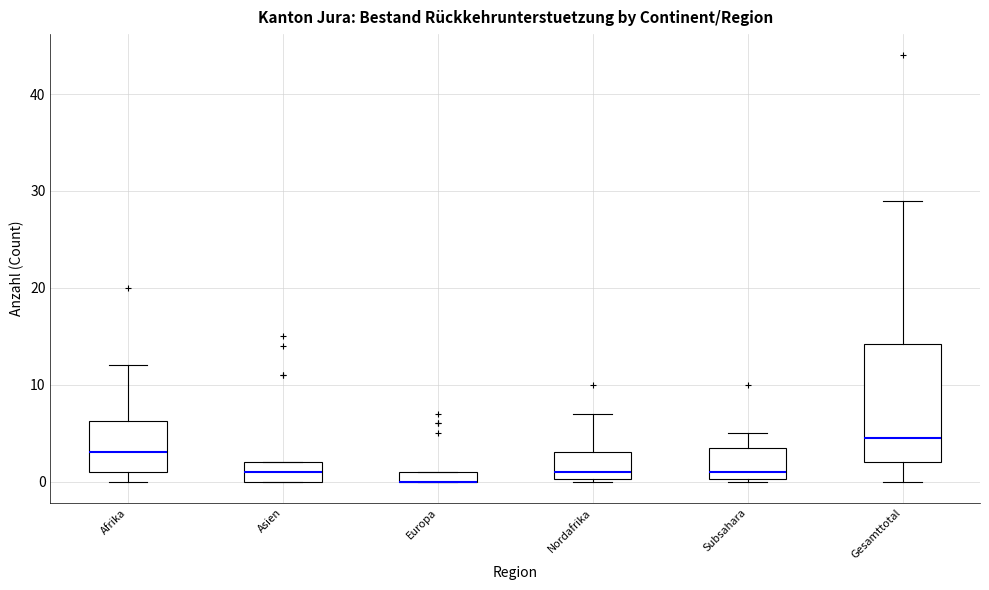

Where is the upper edge of the box for Nordafrika on the y-axis? The values are not printed on the chart, so give them approximately, as read against the axis.

3